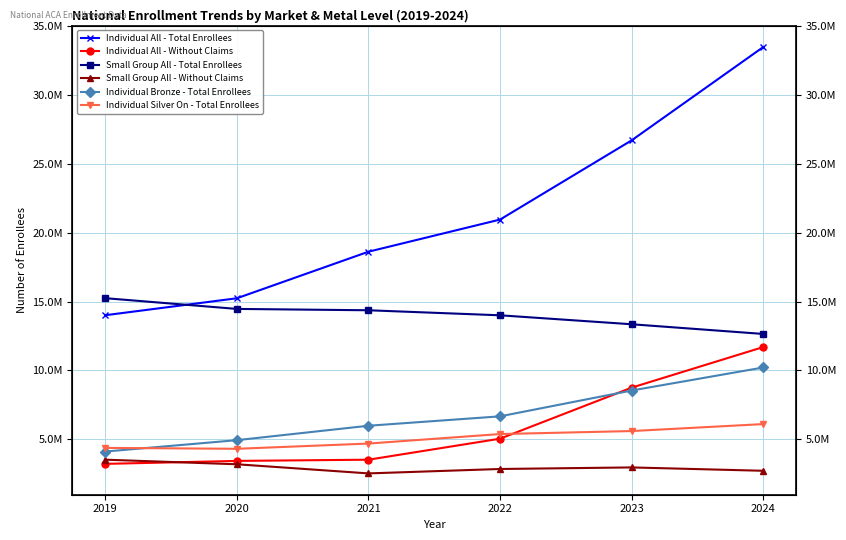

Between which two adjacent categories do Individual Bronze - Total Enrollees and Individual Silver On - Total Enrollees first intersect?

2019 and 2020